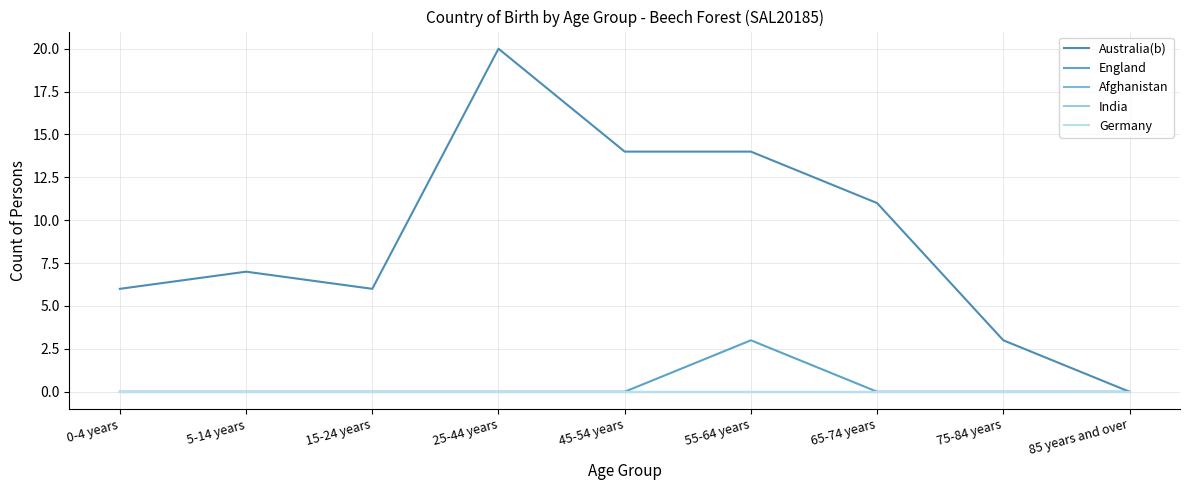

True or false: England and India cross at least once.

False